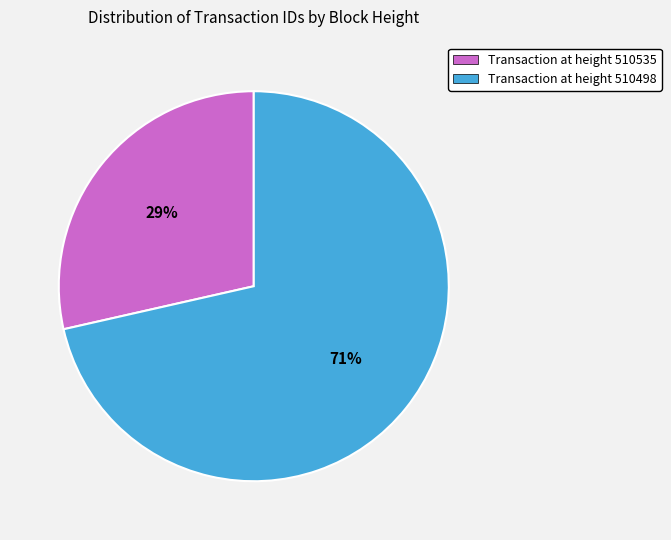

Which slice is the largest?

MultiOutSame Payment (510498)